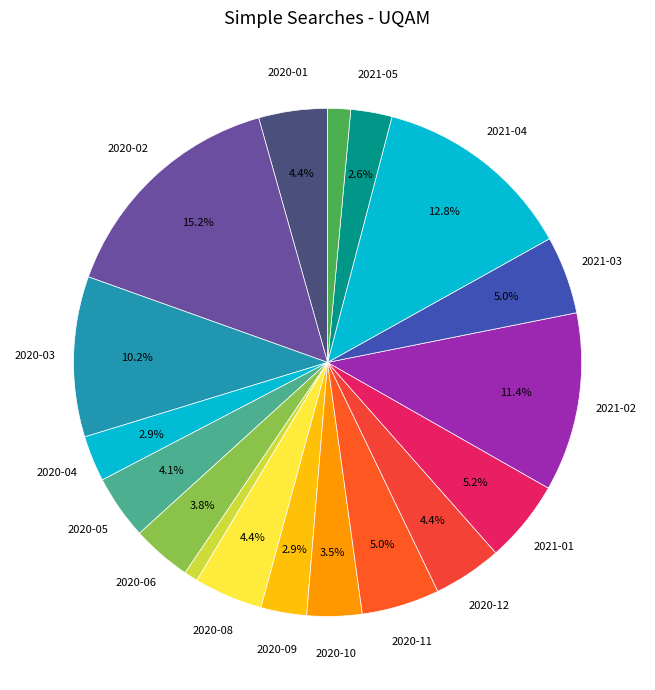

How many segments does this pie chart have?

18